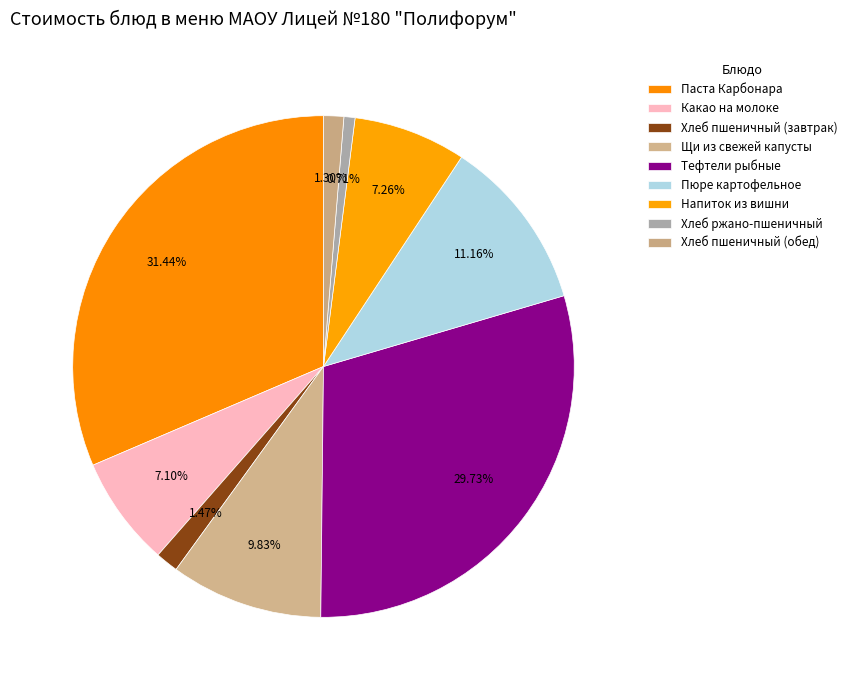

What percentage is NOT represented by Напиток из вишни?

92.7%